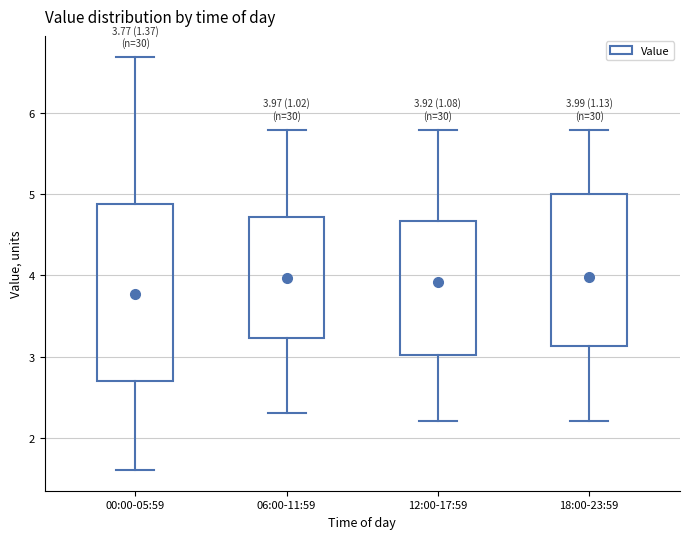

Which box is the tallest, from its lower edge to its upper edge?

00:00-05:59